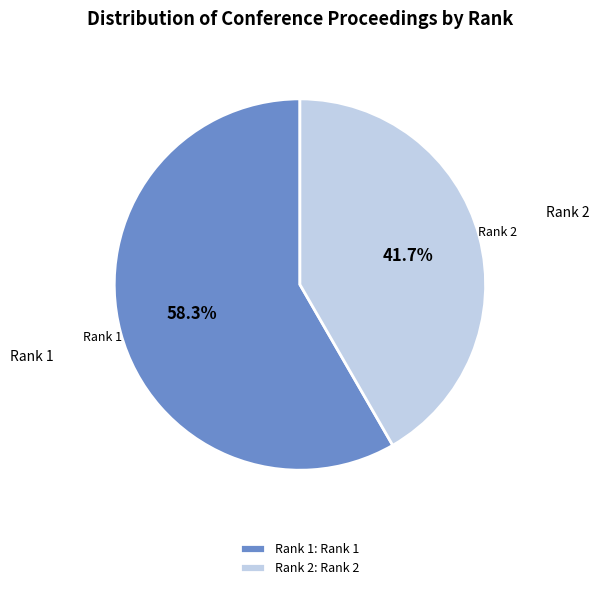

What is the ratio of the value at Rank 2 to the value at Rank 1?

0.7